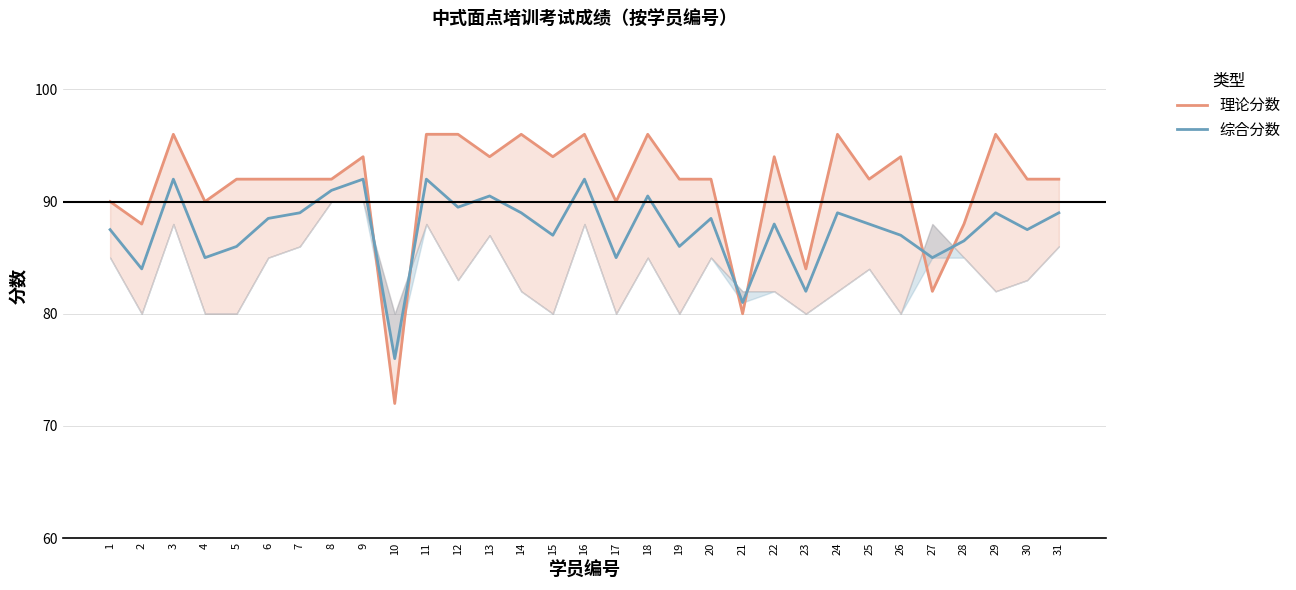

Between 27 and 14, which is larger?

14